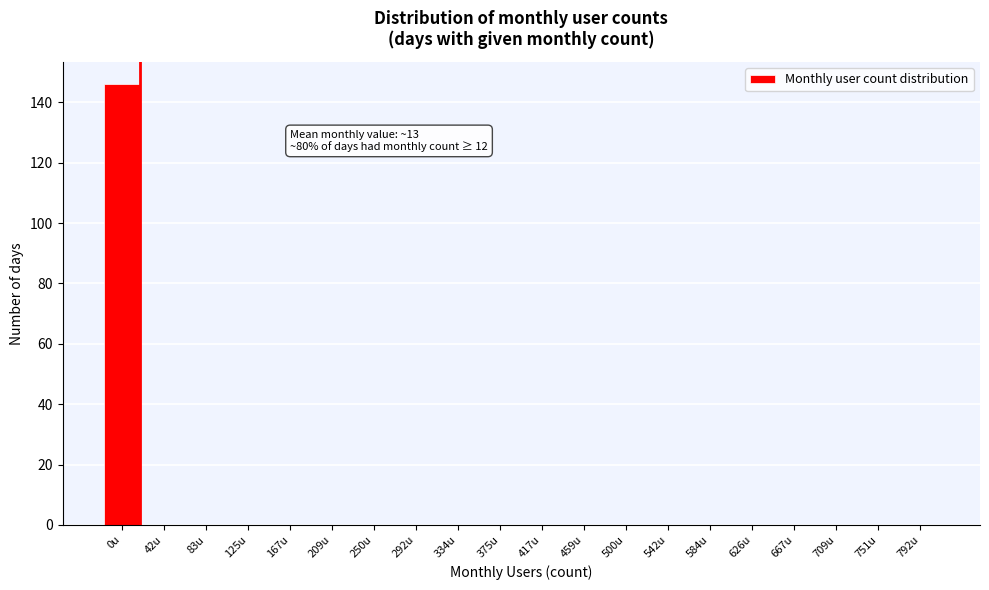

Reading left to right, what are all the values shown in this chart?

0u=146	42u=0	83u=0	125u=0	167u=0	209u=0	250u=0	292u=0	334u=0	375u=0	417u=0	459u=0	500u=0	542u=0	584u=0	626u=0	667u=0	709u=0	751u=0	792u=0